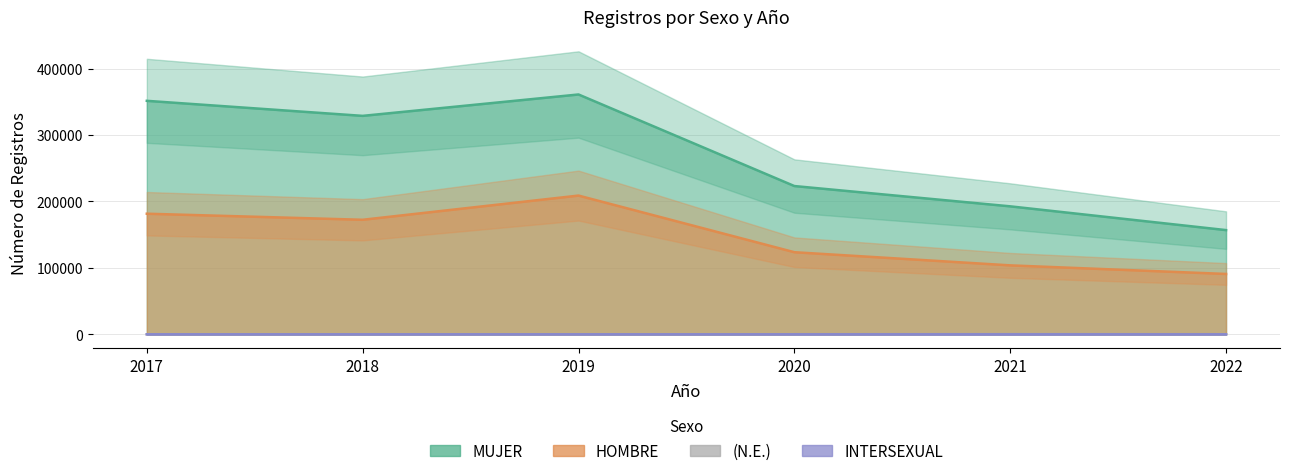

In (N.E.), how many points are higher than both neighbors (excluding endpoints)?

1